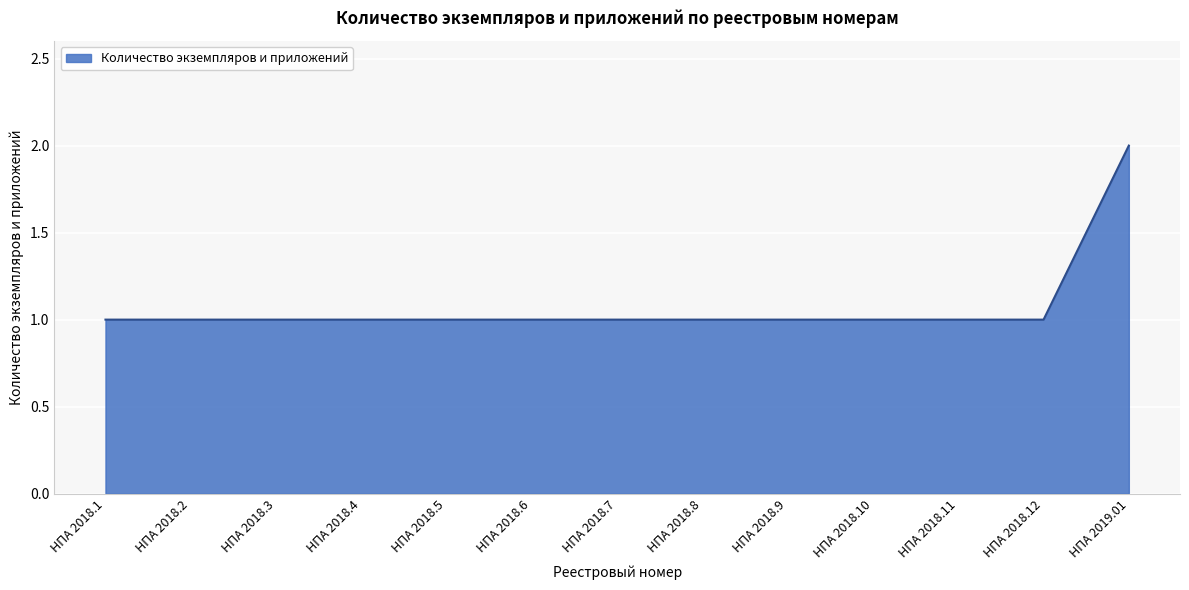

What position from the left is НПА 2018.3?

3